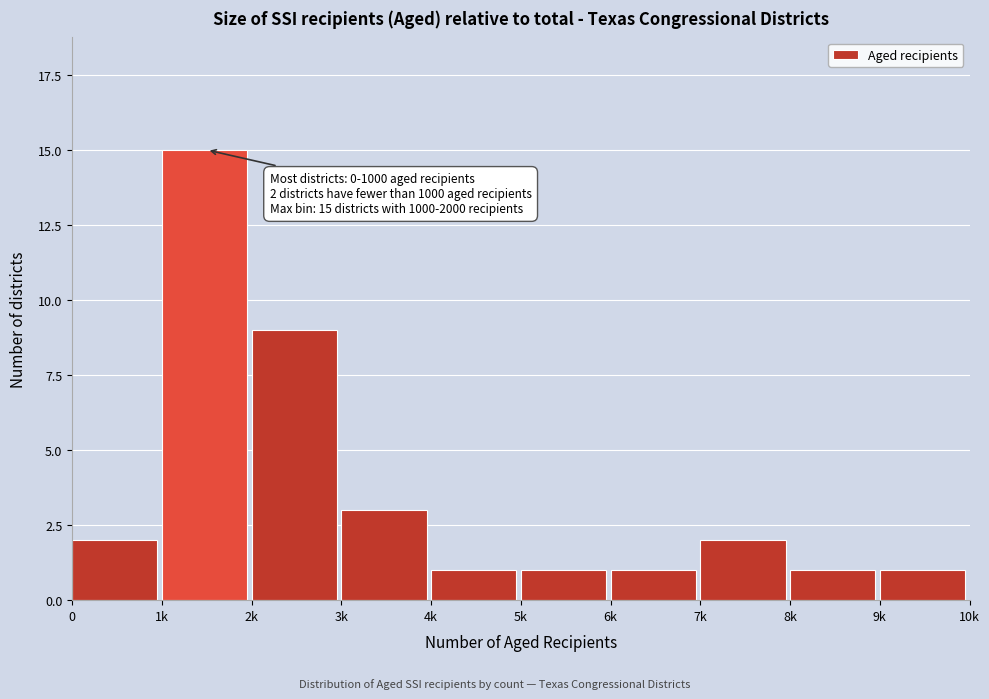

Reading left to right, list all the values displayed in this chart.

2	15	9	3	1	1	1	2	1	1